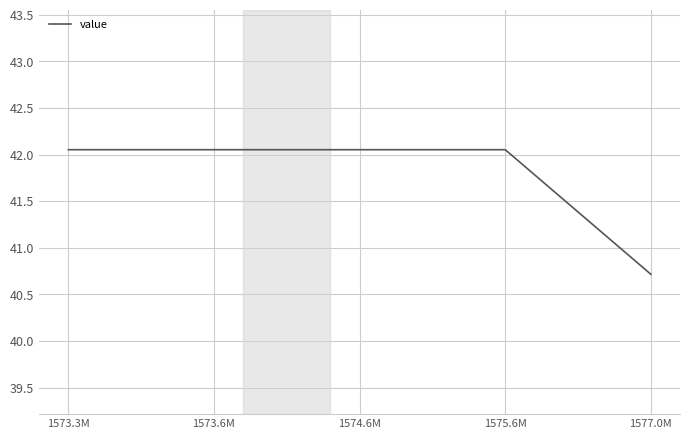

Is it true that the value at 1573.3M is 65.5?

False